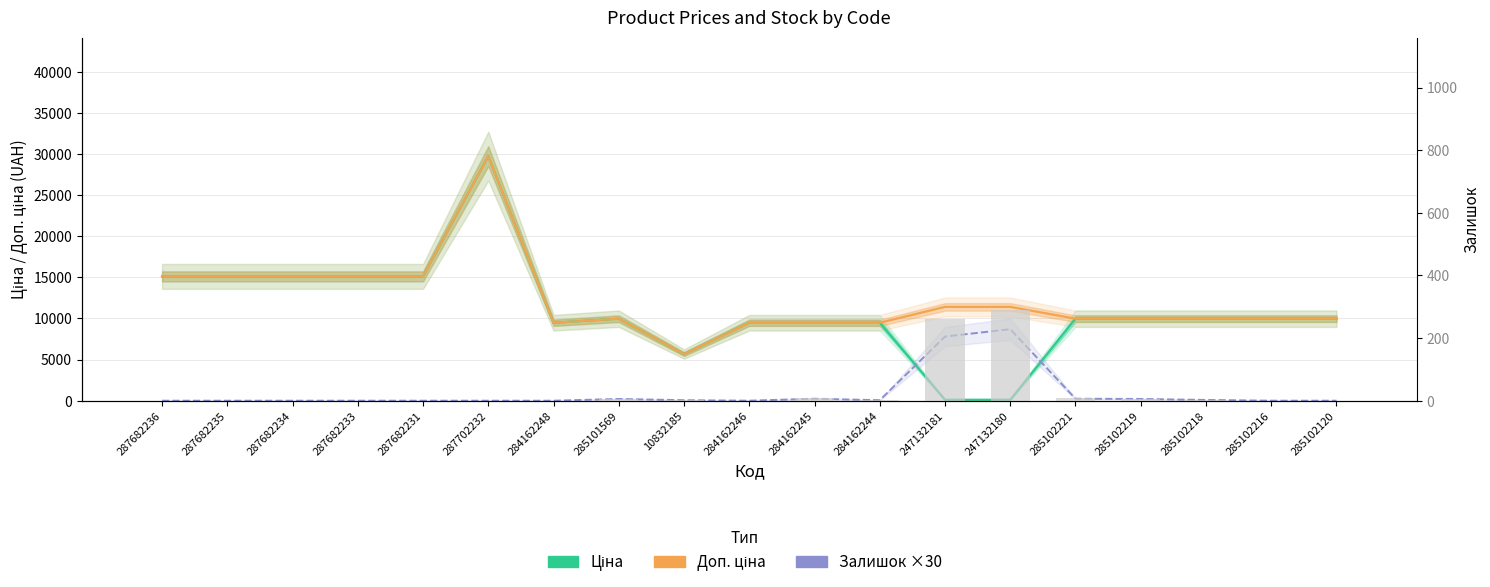

Which series has the largest total across all categories?

Доп. ціна